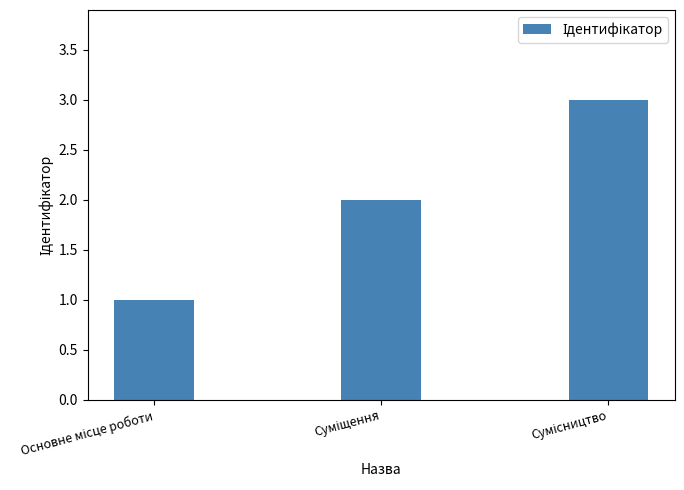

How many bars are there in total?

3